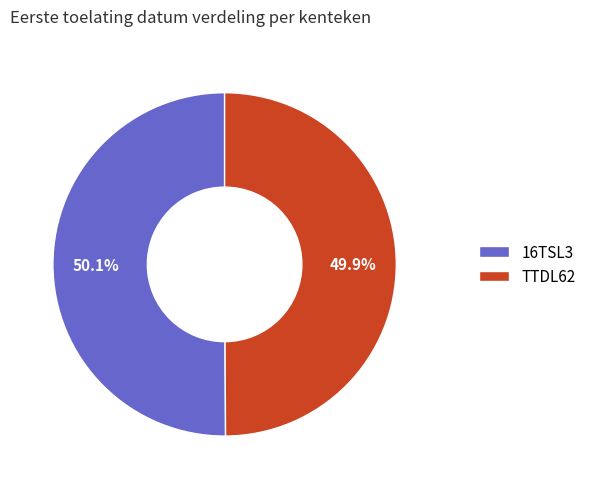

To the nearest percent, what is the combined percentage of 16TSL3 and TTDL62?

100%